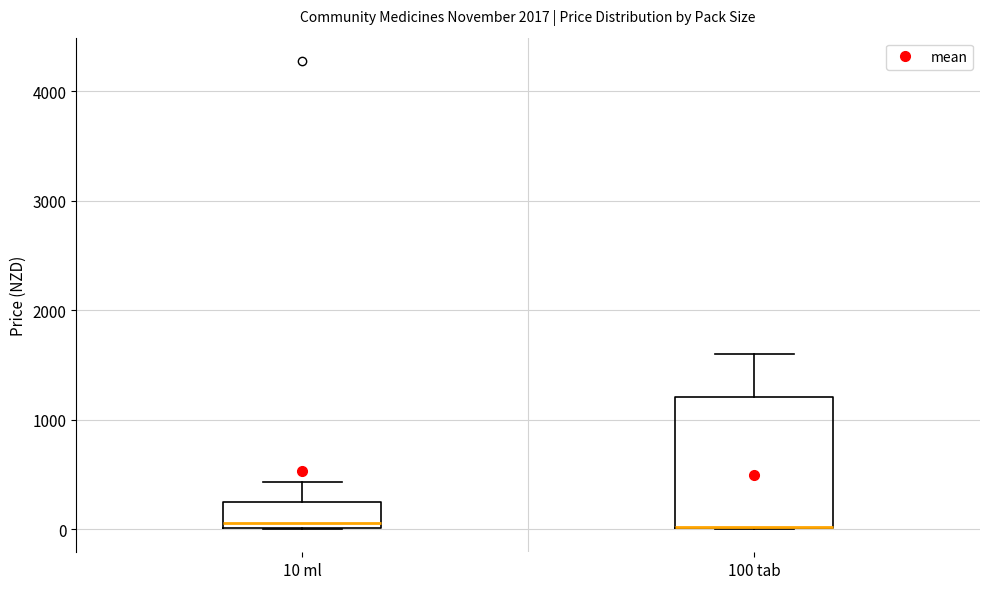

Reading left to right, transcribe this box plot: for each box, give where its median line is, the range the box spans, and where its two whiskers end, as read against the y-axis. The values are not printed on the chart, so give them approximately, as read against the axis.

10 ml: median 100, box 0 to 200, whiskers 0 to 400
100 tab: median 0 (drawn on the box's lower edge), box 0 to 1200, whiskers 0 to 1600